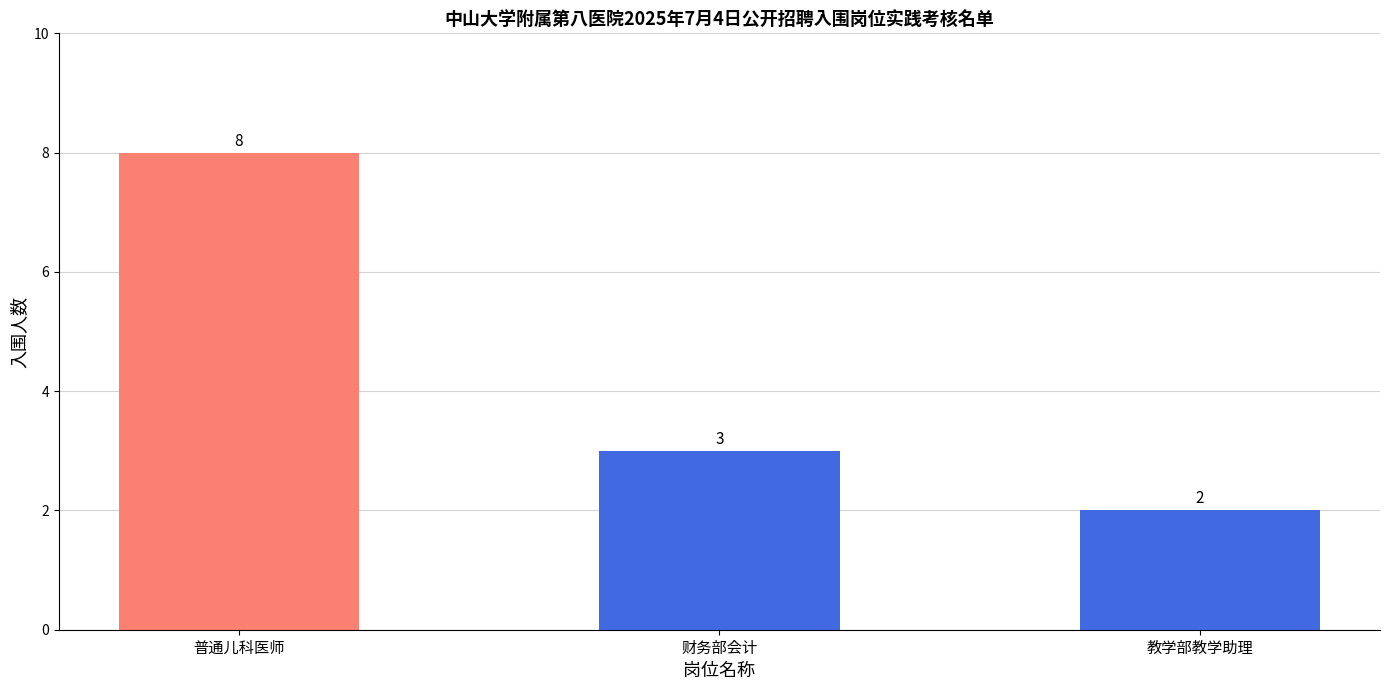

Is it true that the value at 教学部教学助理 is 2?

True